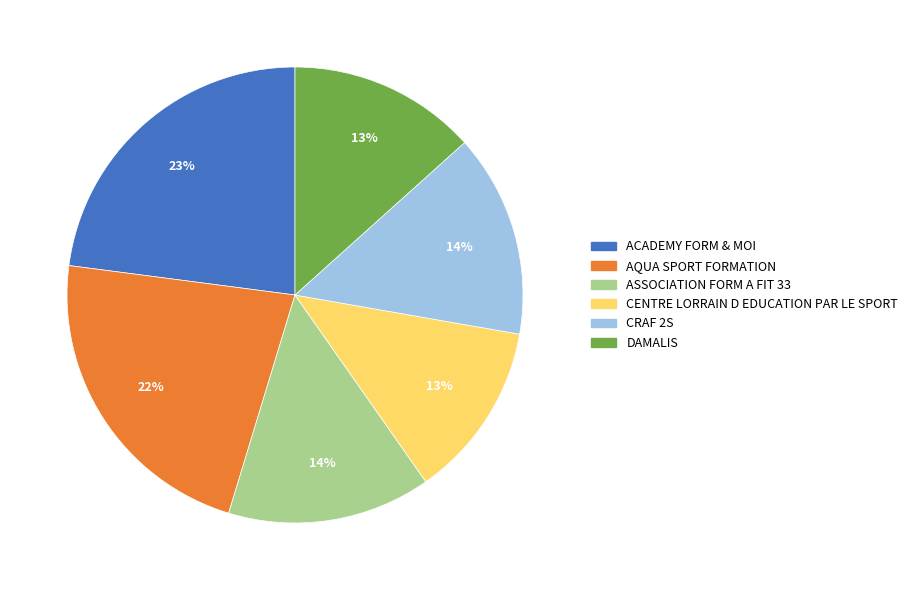

To the nearest percent, what percentage of the pie is AQUA SPORT FORMATION?

22%